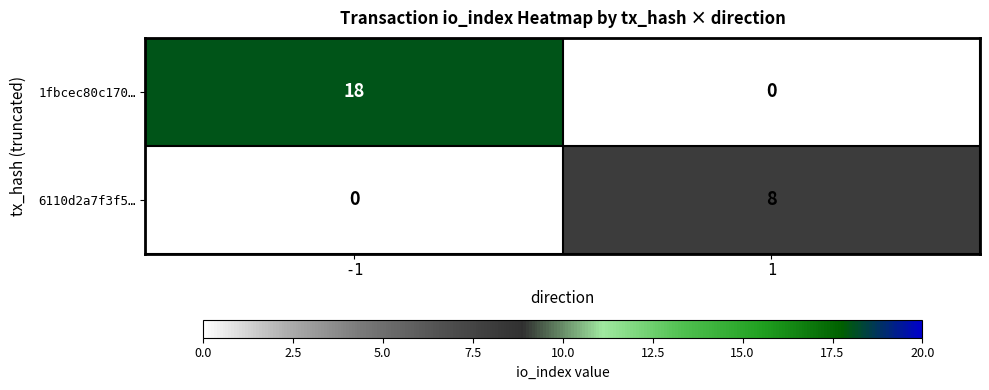

What is the greatest value displayed?

18